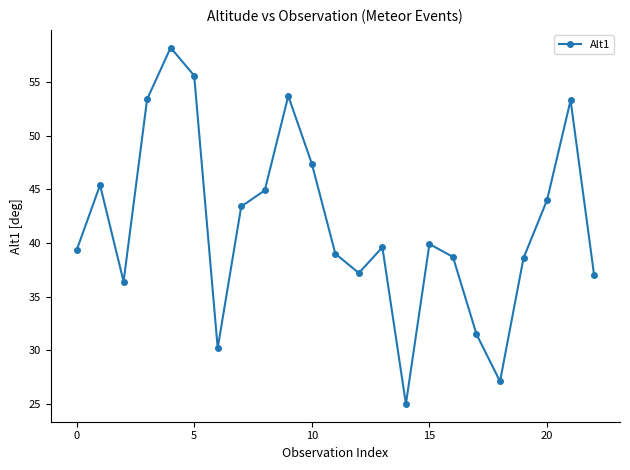

True or false: there are more than 1 points higher than both neighbors.

True